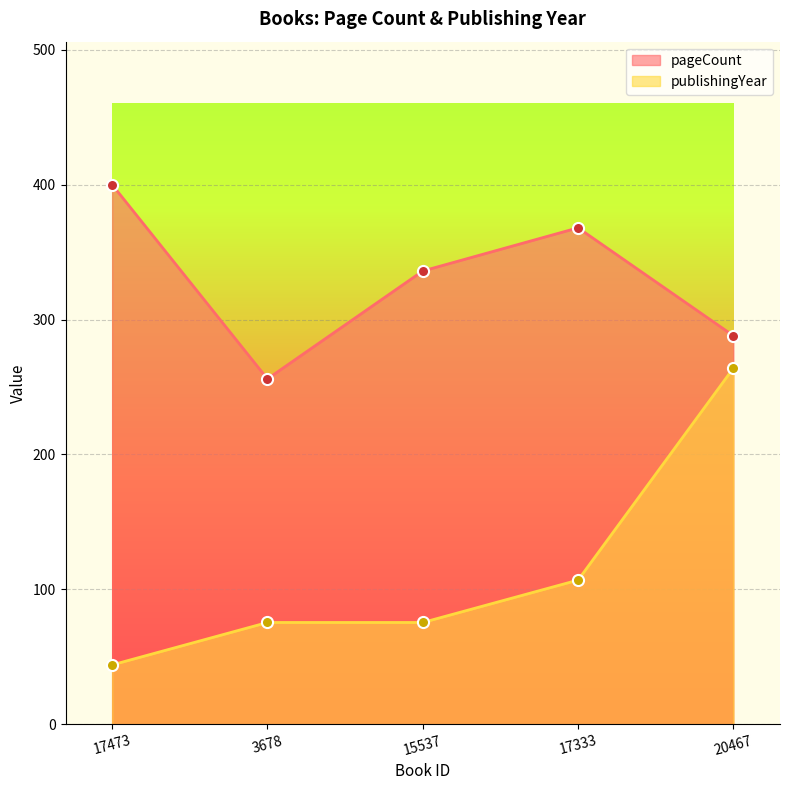

List the labels in order of publishingYear value, largest first.

20467, 17333, 3678, 15537, 17473